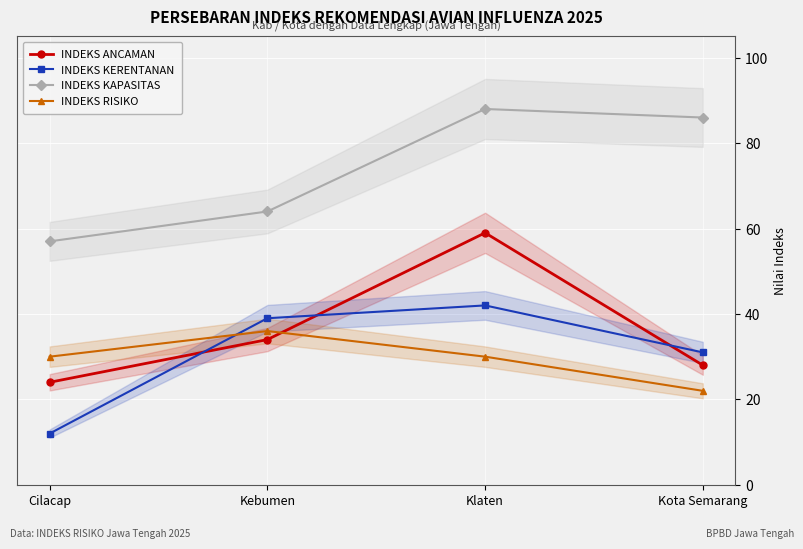

What is the minimum value for INDEKS KAPASITAS?

57